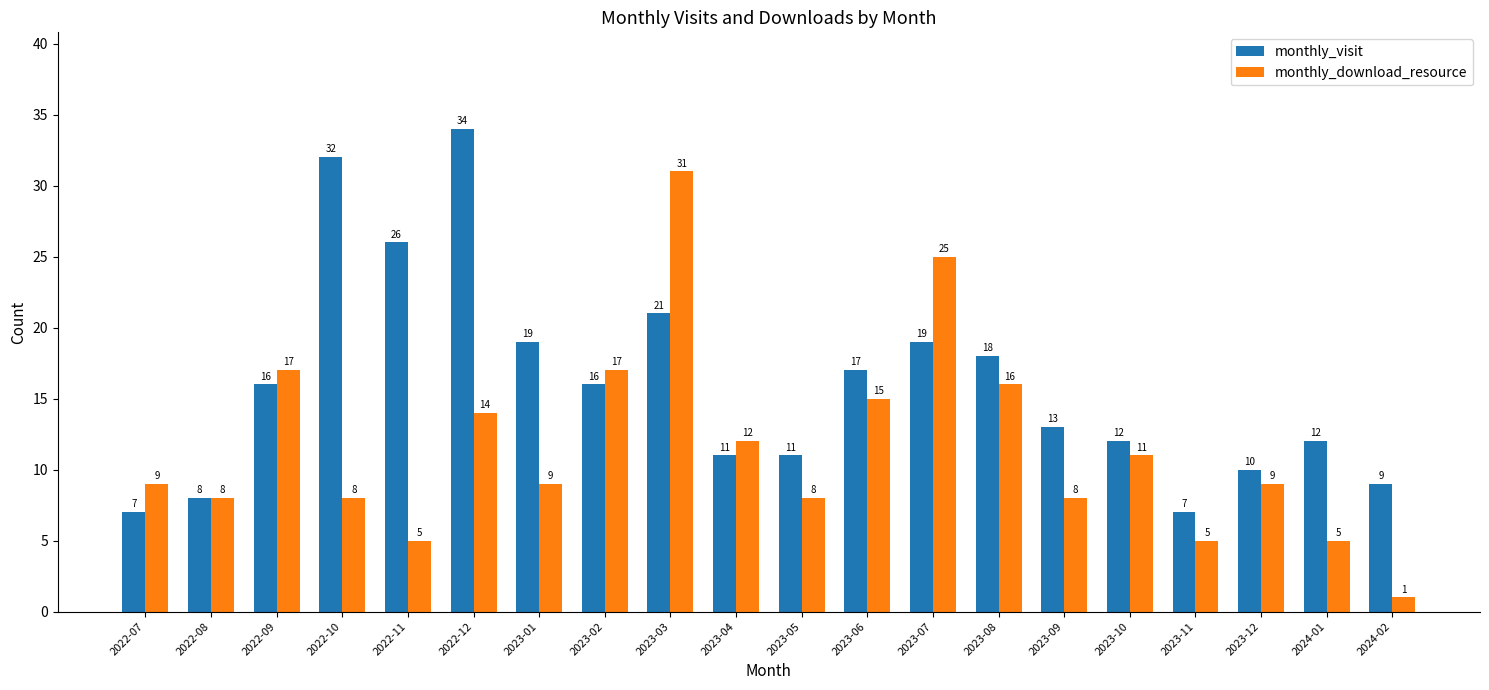

The monthly_download_resource series shows 9 at 2022-07. True or false?

True